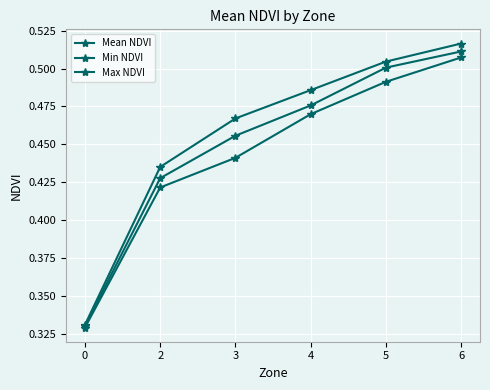

True or false: Mean NDVI and Max NDVI cross at least once.

False